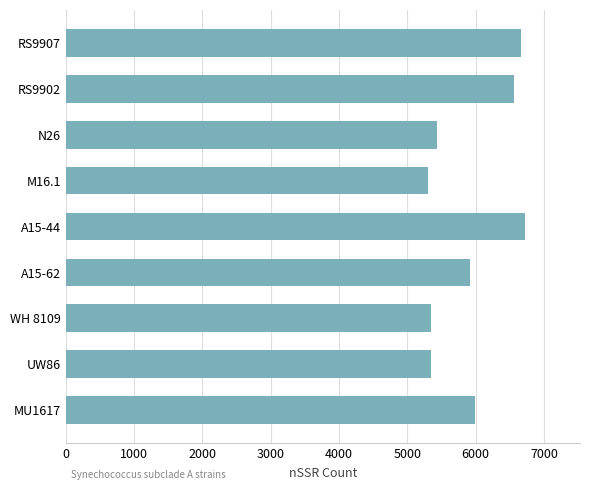

What is the sum of all values?

53279